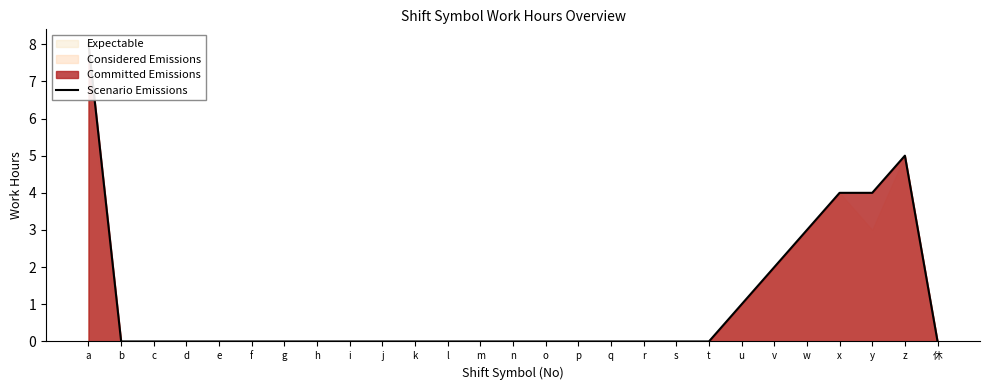

Between 休 and d, which is larger?

休